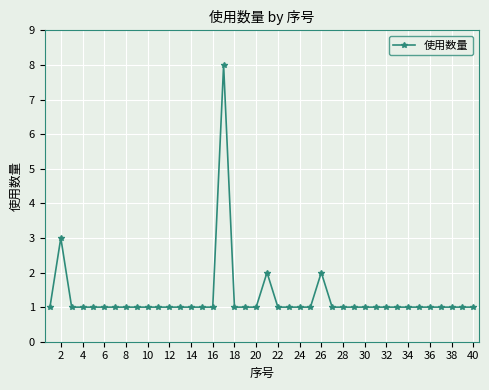

What is the value of the 30th point from the left?

1